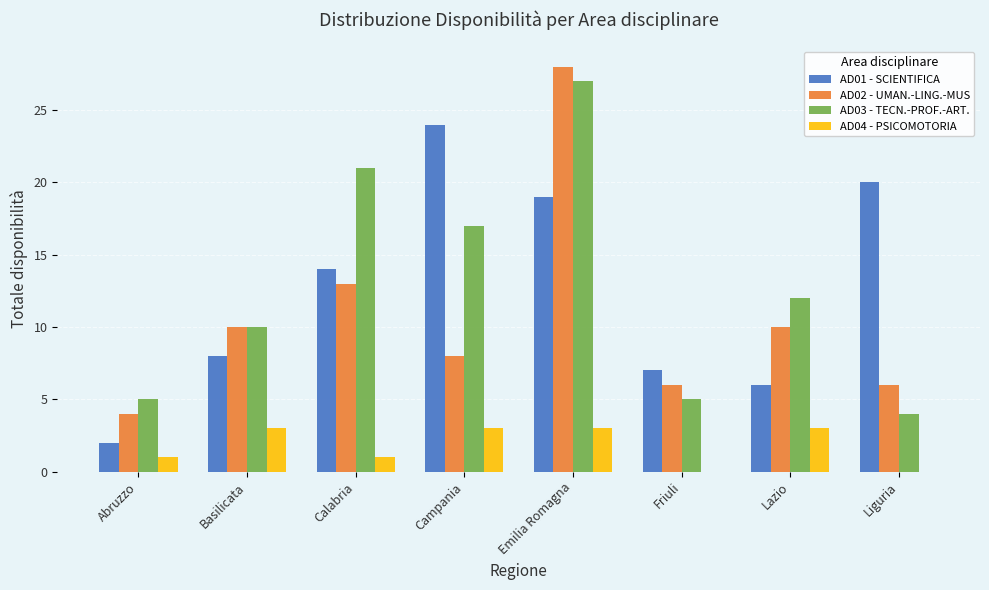

What is the total value across all series at Basilicata?

31